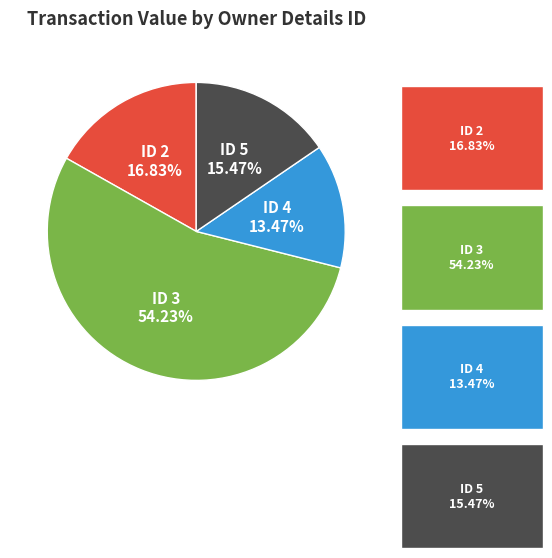

Does any single category account for the majority?

Yes